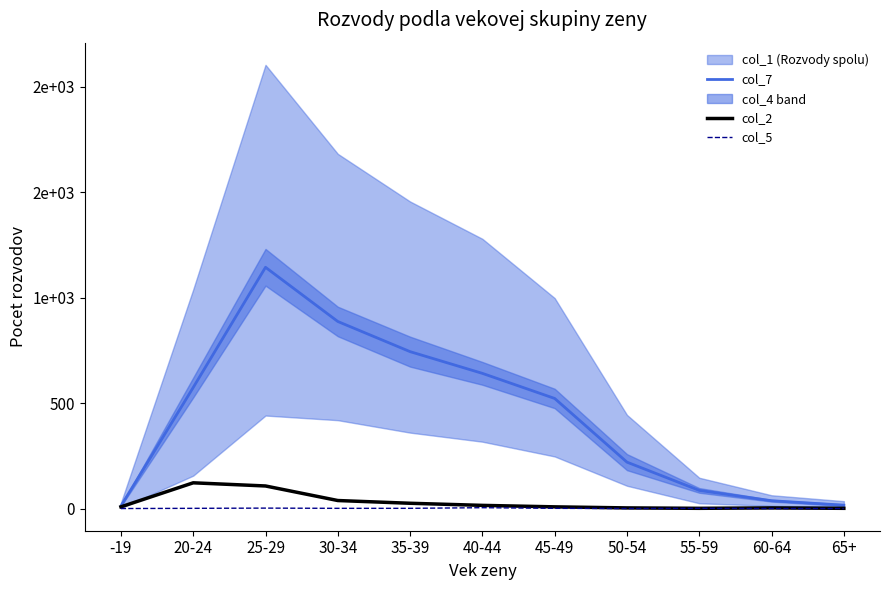

What is the approximate value of col_7 at 25-29, to the nearest 10?

1140